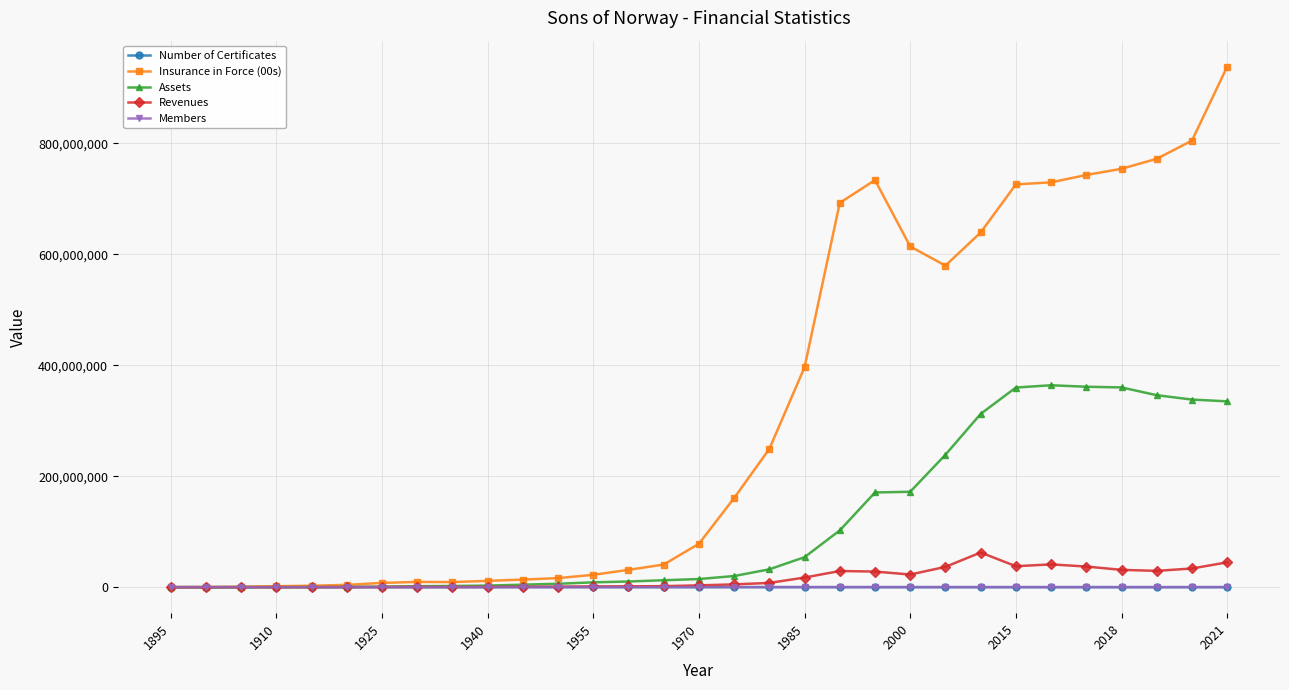

Which series has the largest total across all categories?

Insurance in Force (00s)